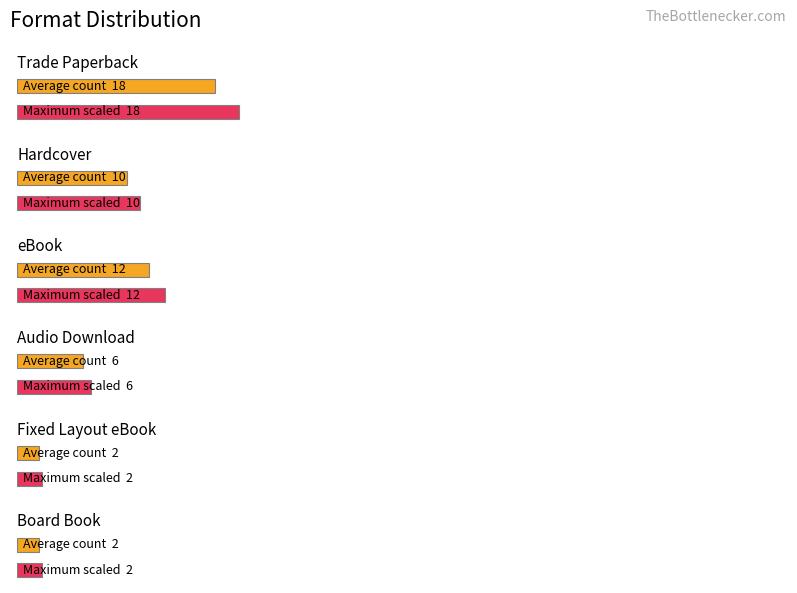

What is the label of the 2nd bar from the left?

Hardcover